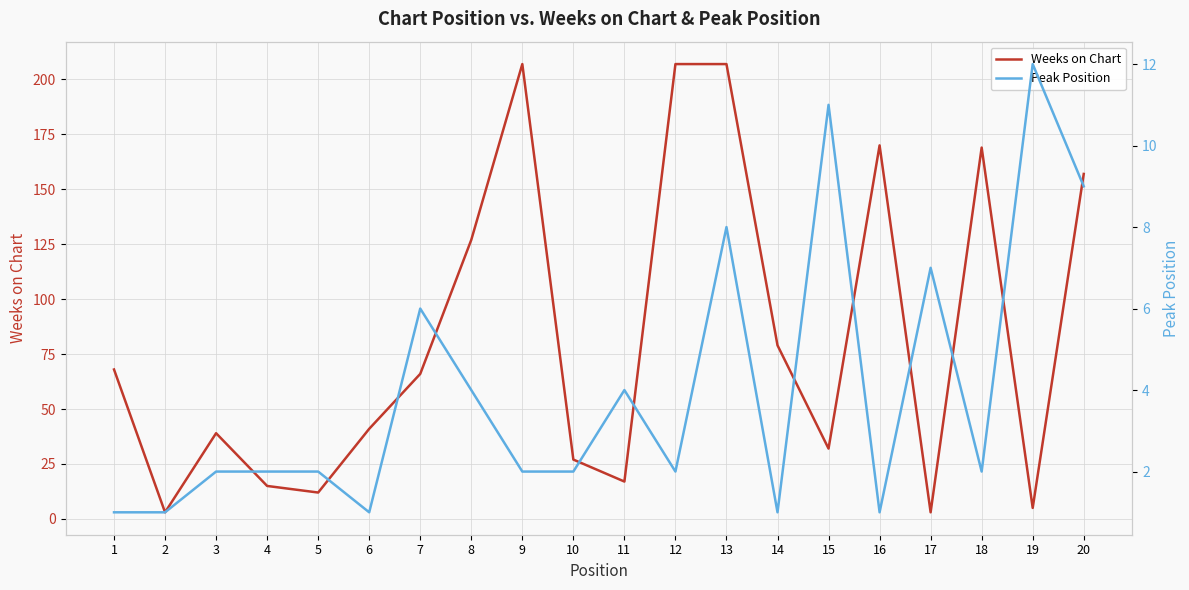

At which category is the sum across all series the highest?

13